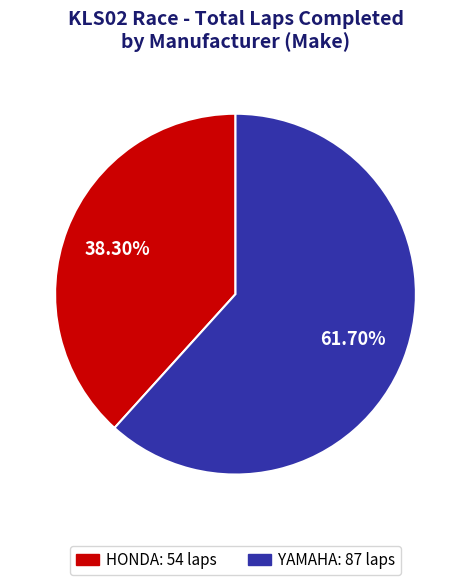

Does any single category account for the majority?

Yes